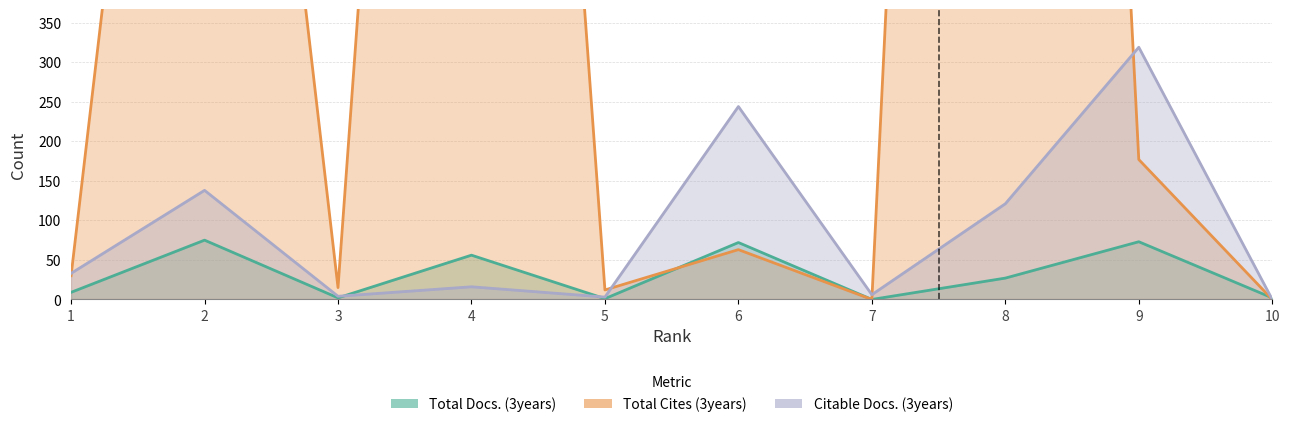

Reading right to left, what are all the values shown in this chart?

Total Docs. (3years): 2	73	27	0	72	1	56	2	75	9
Total Cites (3years): 0	177	3463	0	63	12	2343	15	1471	30
Citable Docs. (3years): 0	319	121	6	244	3	16	4	138	33